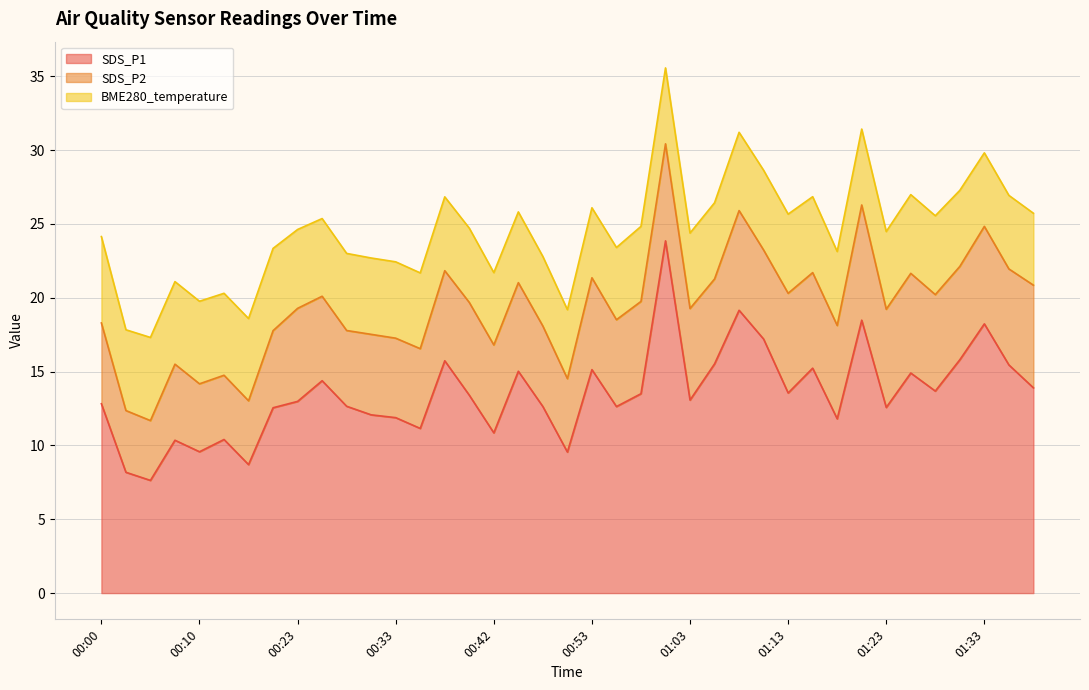

True or false: BME280_temperature and SDS_P1 cross at least once.

False